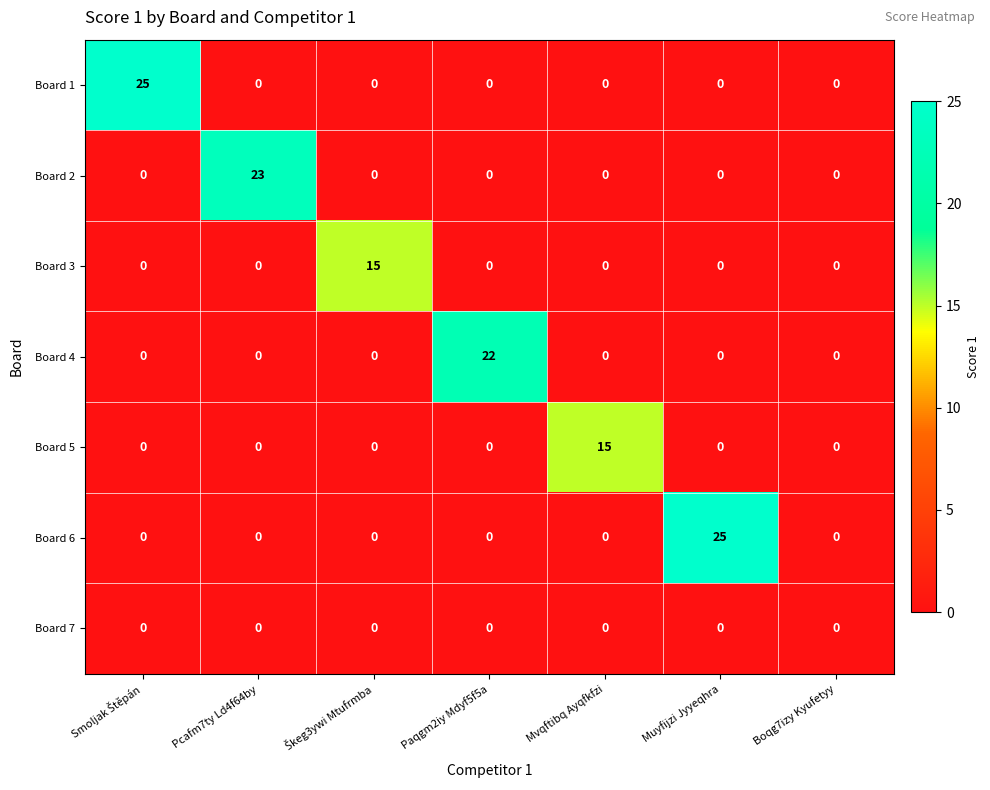

Count the number of data series in this chart.

7